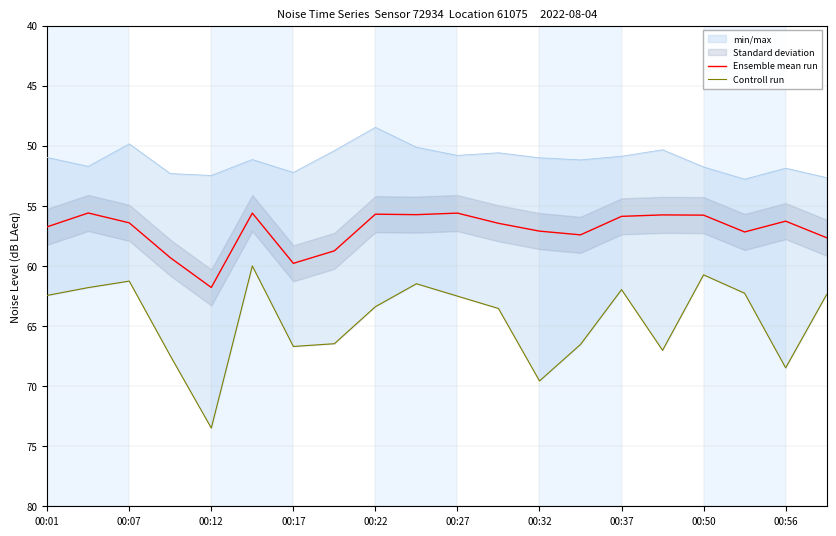

True or false: Ensemble mean run and Controll run cross at least once.

False